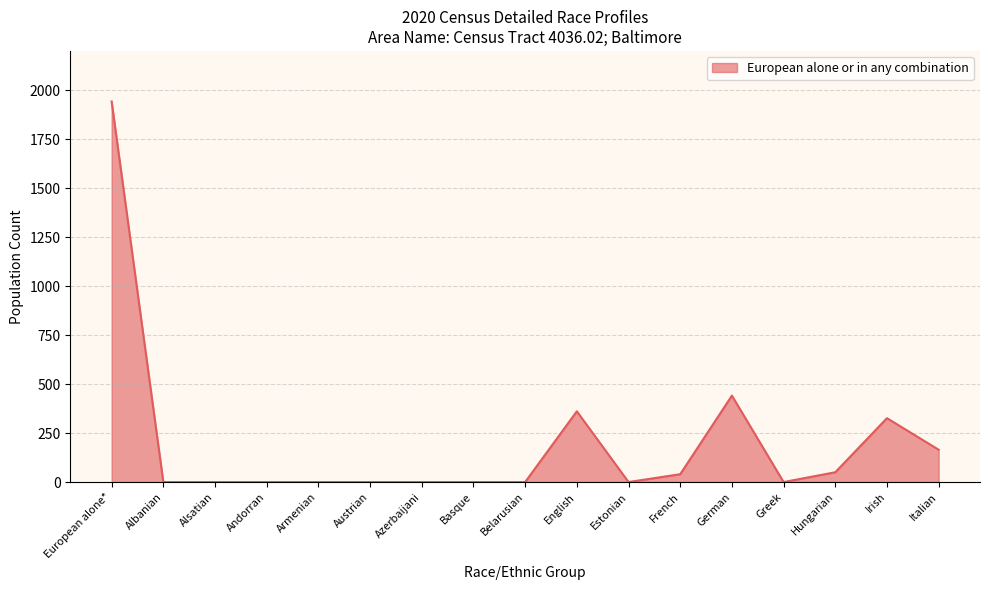

The value at Albanian is 1274. True or false?

False